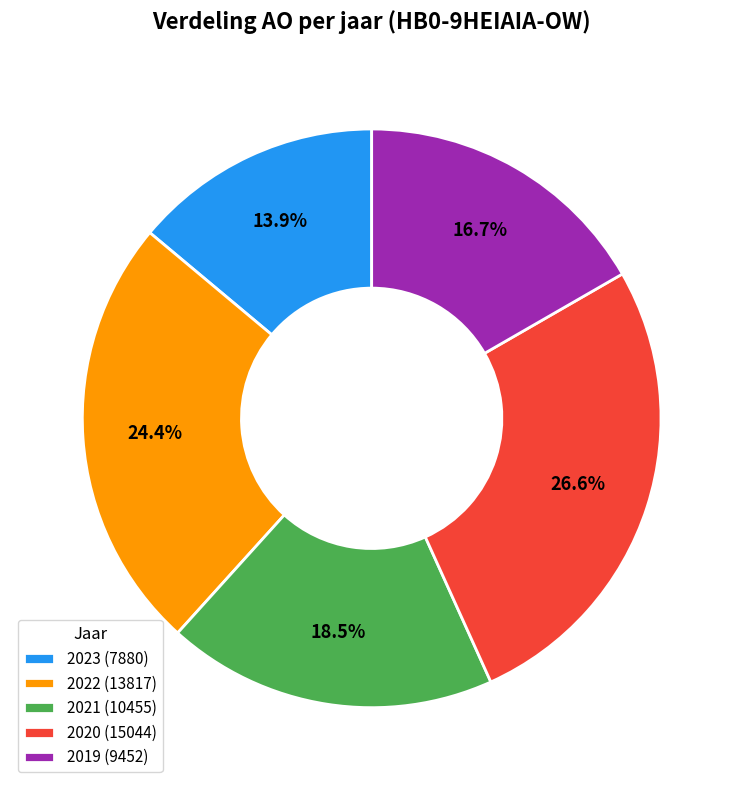

Does any single category account for the majority?

No